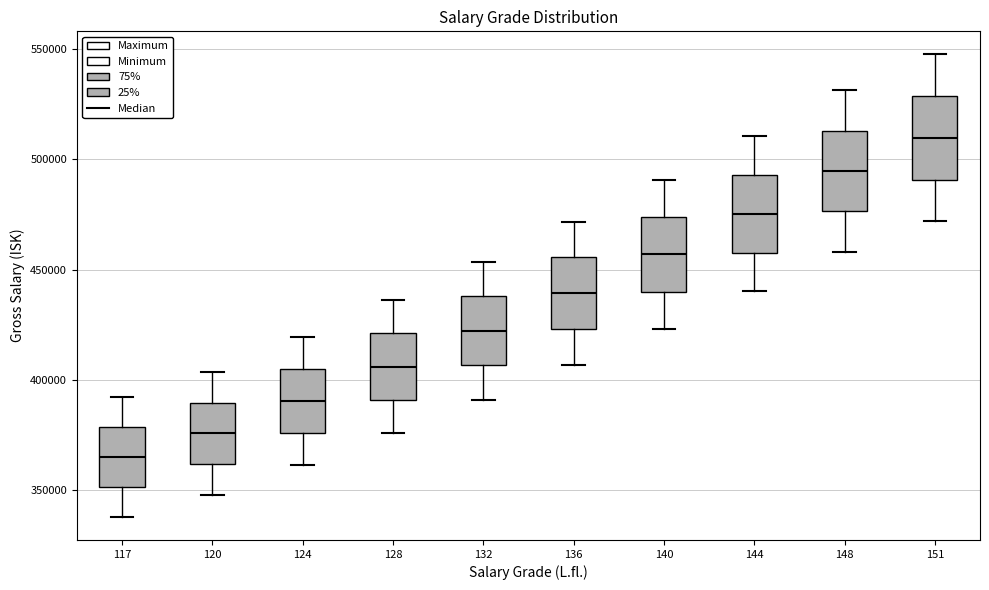

Where is the upper edge of the box at x = 117 on the y-axis? The values are not printed on the chart, so give them approximately, as read against the axis.

380000